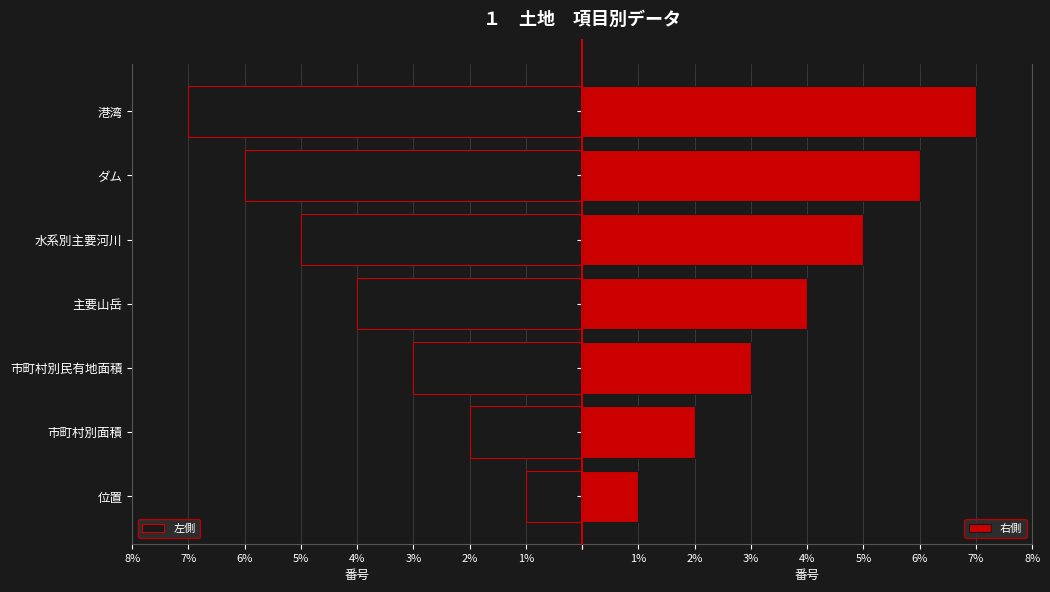

How many bars are there in each group?

2